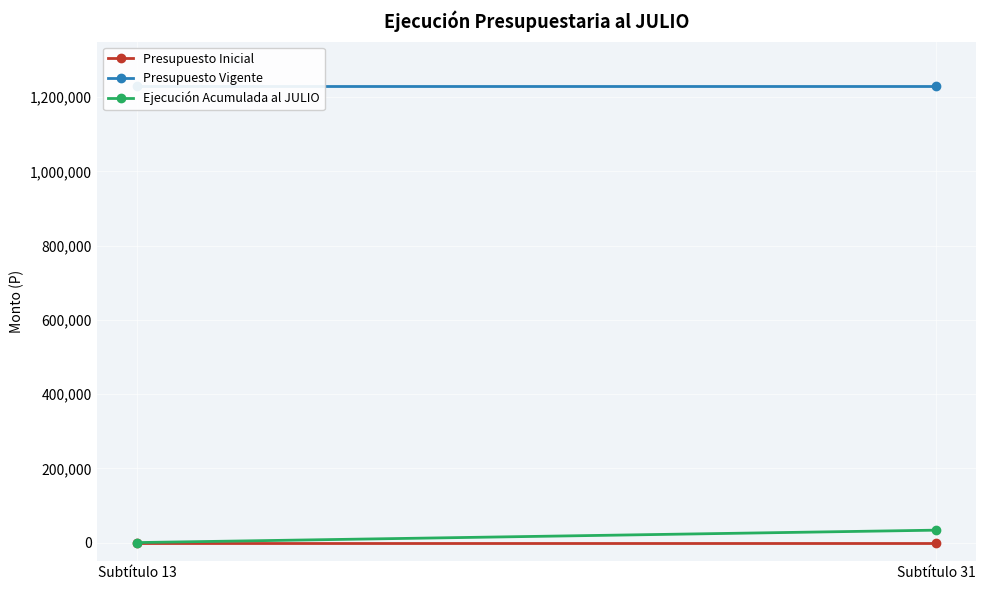

Is this an area chart (filled region under the line)?

No